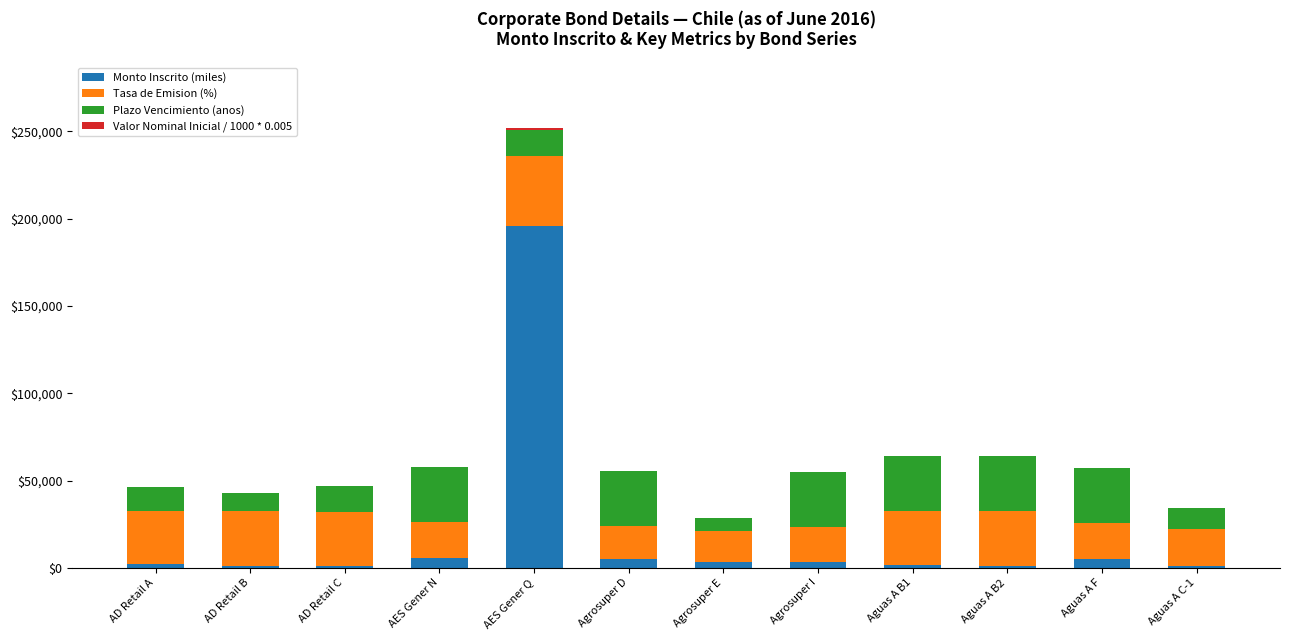

What is the average value of the Monto Inscrito (miles) series?

18841.7